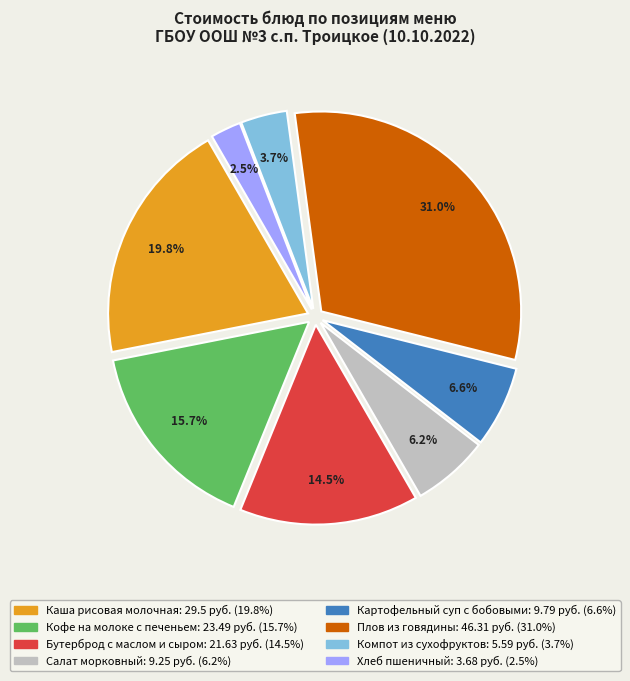

Is there a majority slice in this chart?

No